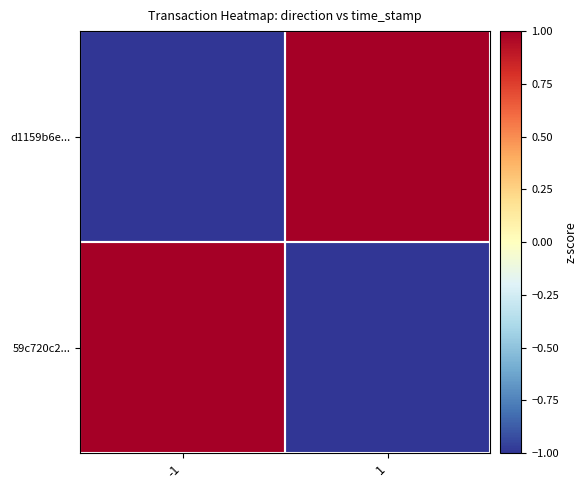

What is the greatest value displayed?

1